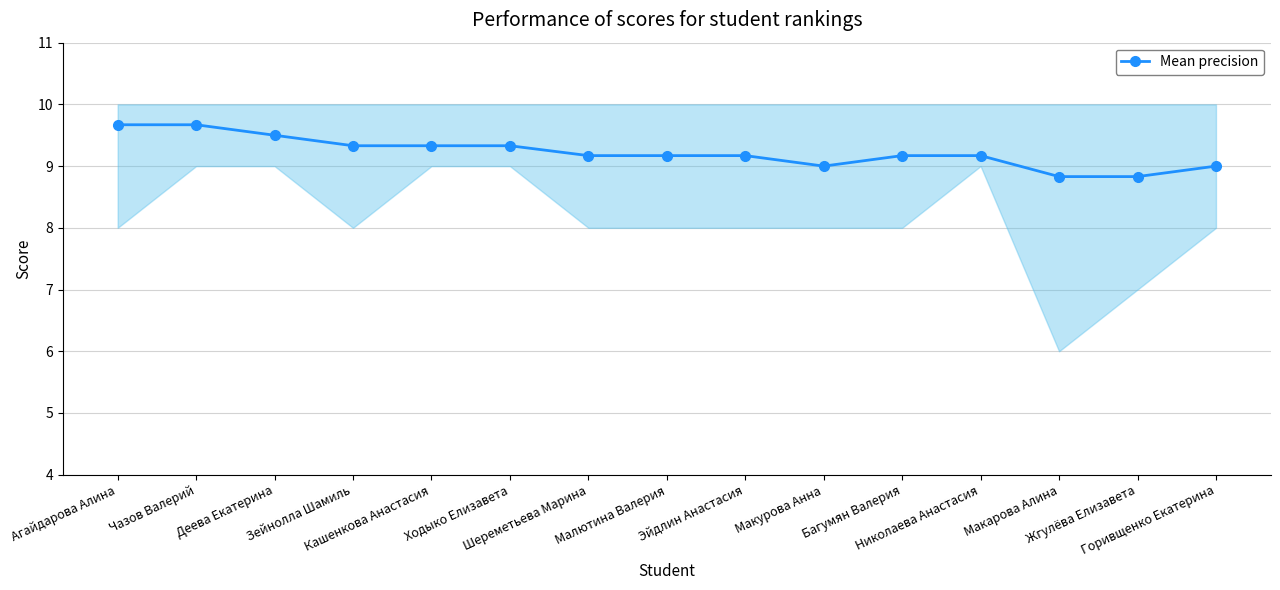

What is the change in value from Малютина Валерия to Горивщенко Екатерина?

-0.2